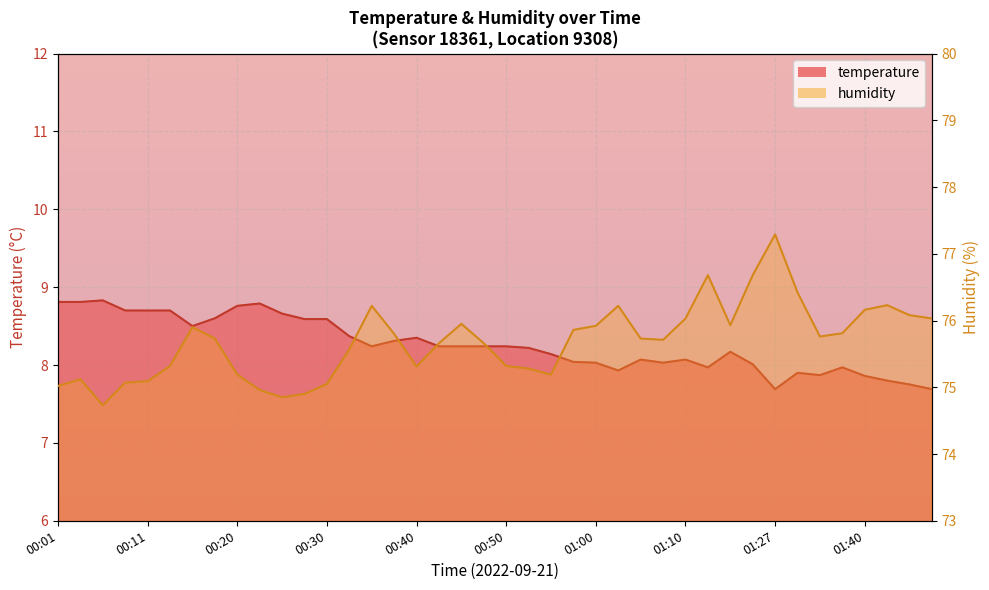

What is the smallest value displayed?

7.7